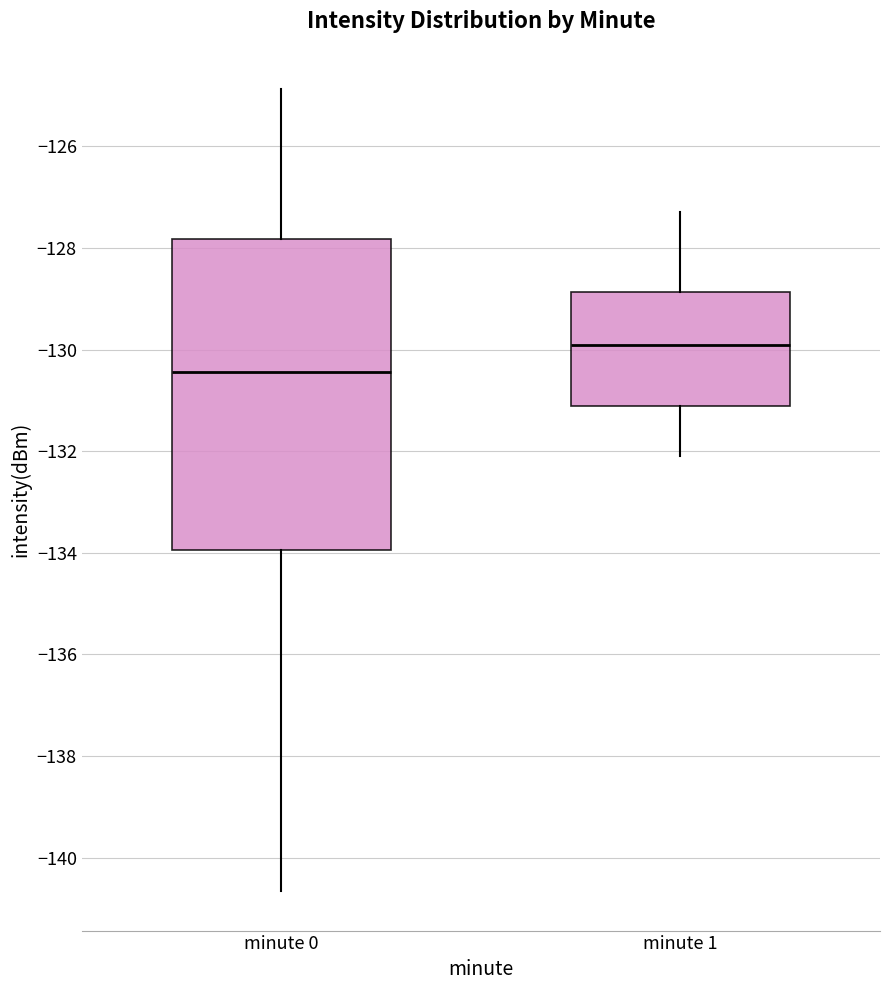

Which box is the tallest, from its lower edge to its upper edge?

minute 0